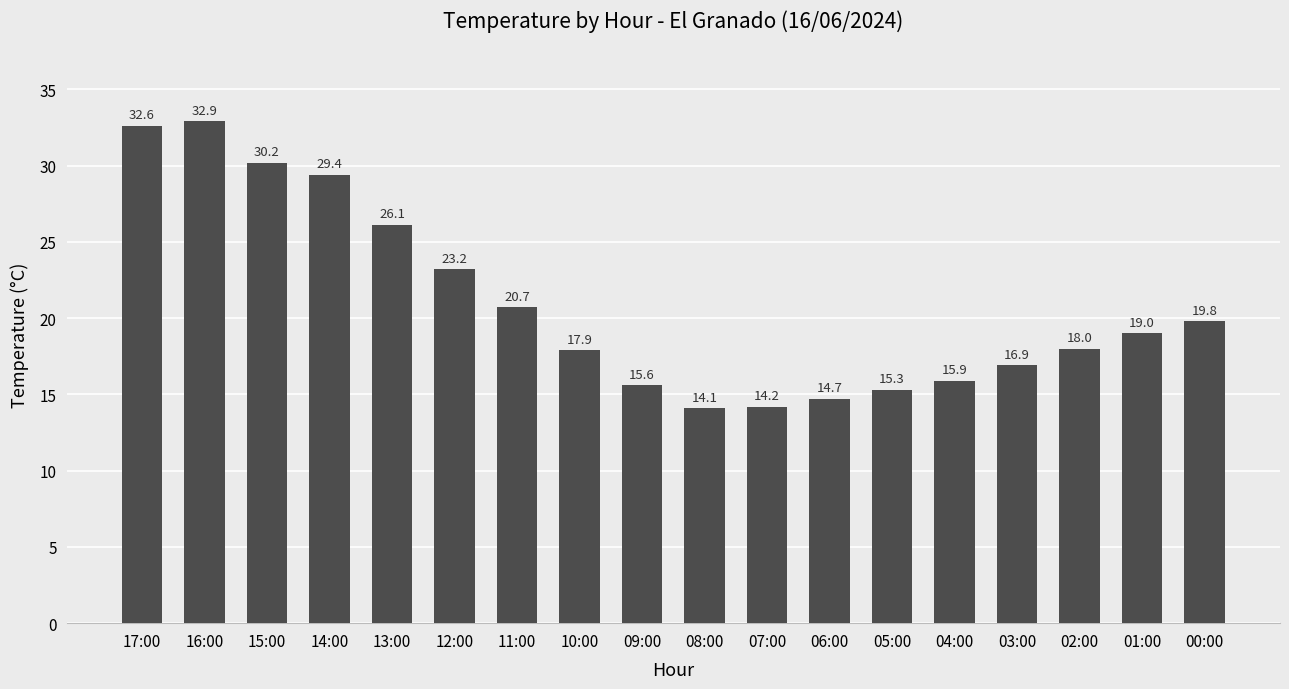

True or false: the data shows 15.3 at 05:00.

True